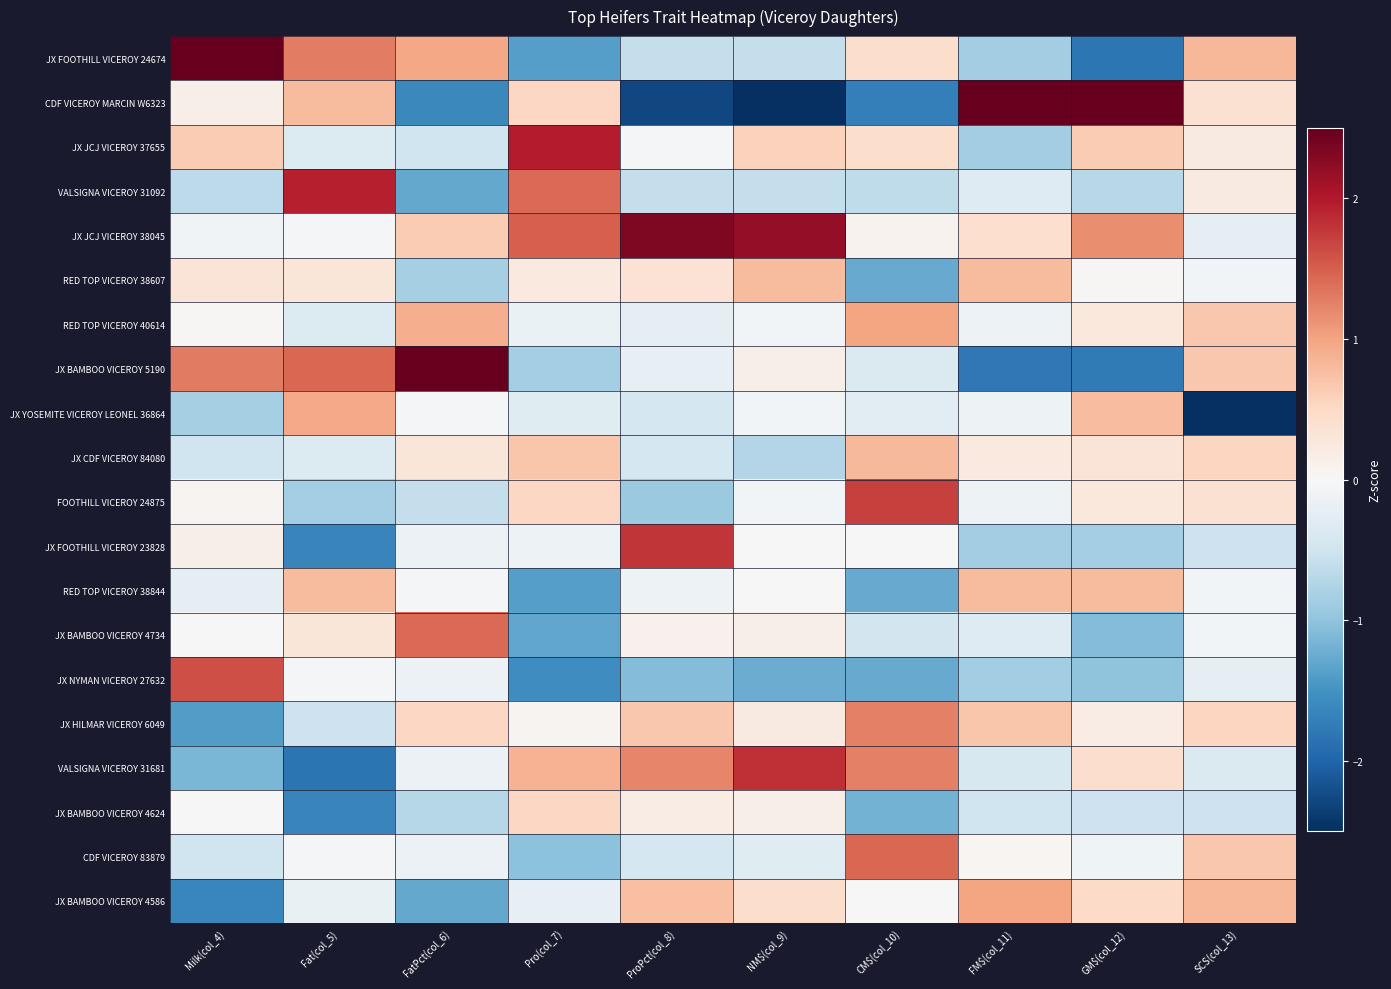

Which series has the largest total across all categories?

JX JCJ VICEROY 38045